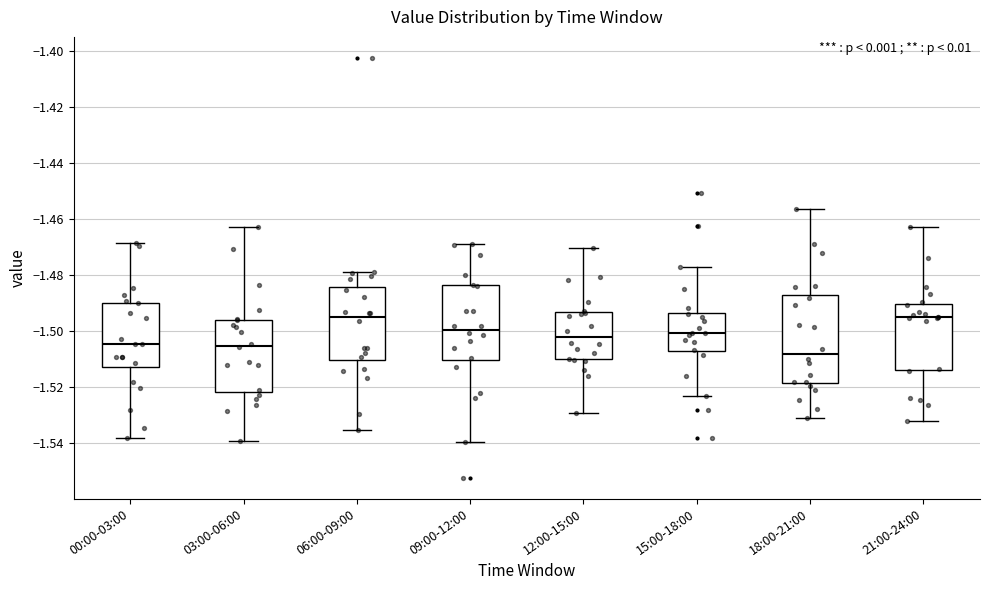

Reading left to right, read every box against the y-axis: the position of its median line, the range the box covers, and the ends of its whiskers. The values are not printed on the chart, so give them approximately, as read against the axis.

00:00-03:00: median -1.504, box -1.512 to -1.490, whiskers -1.538 to -1.468
03:00-06:00: median -1.506, box -1.522 to -1.496, whiskers -1.540 to -1.462
06:00-09:00: median -1.496, box -1.510 to -1.484, whiskers -1.536 to -1.478
09:00-12:00: median -1.500, box -1.510 to -1.484, whiskers -1.540 to -1.468
12:00-15:00: median -1.502, box -1.510 to -1.494, whiskers -1.530 to -1.470
15:00-18:00: median -1.500, box -1.508 to -1.494, whiskers -1.524 to -1.478
18:00-21:00: median -1.508, box -1.518 to -1.488, whiskers -1.532 to -1.456
21:00-24:00: median -1.494, box -1.514 to -1.490, whiskers -1.532 to -1.462